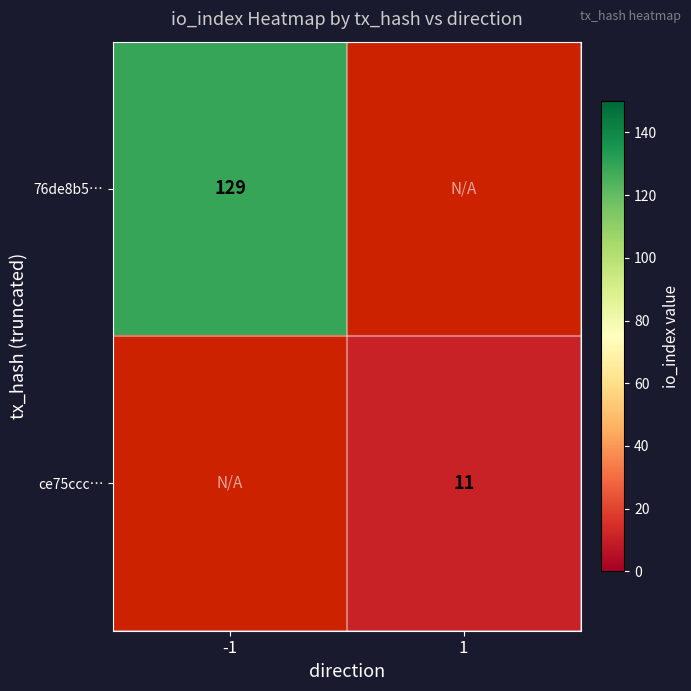

How many distinct data groups are displayed?

2